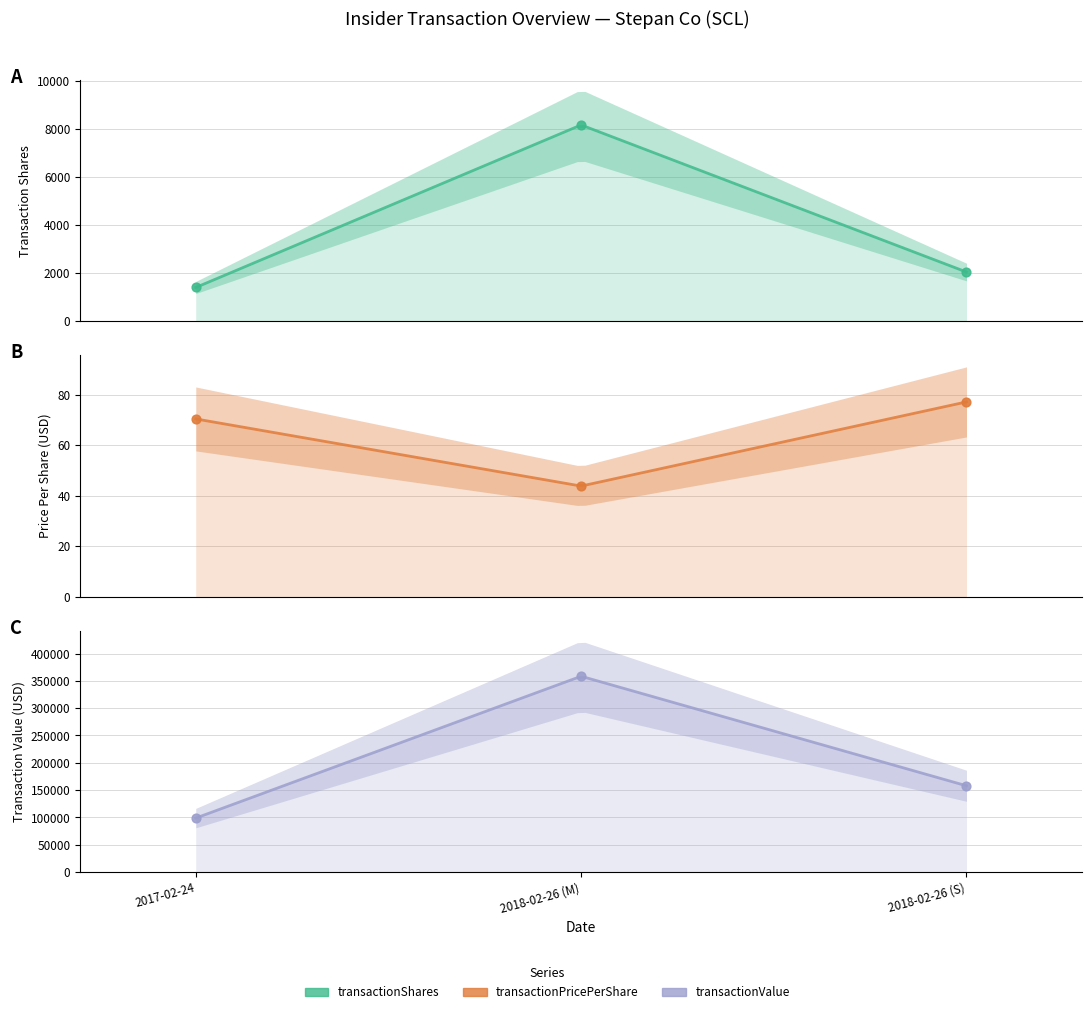

Which series has the largest total across all categories?

transactionValue